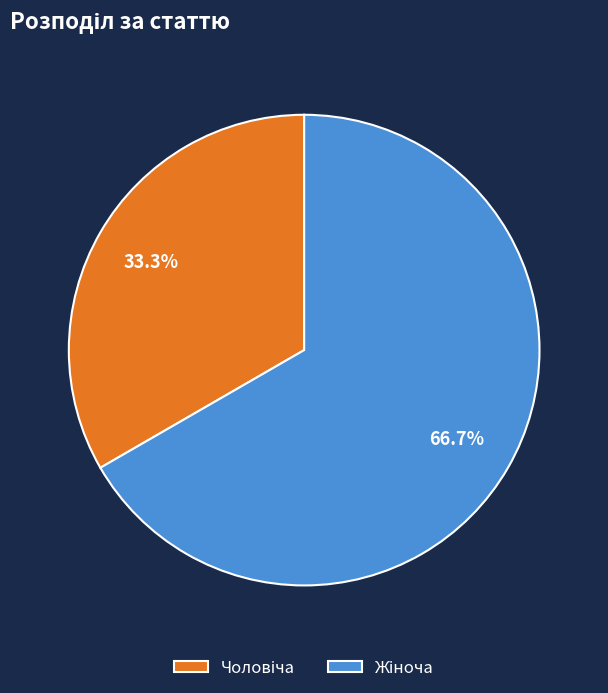

How many slices are in this pie chart?

2